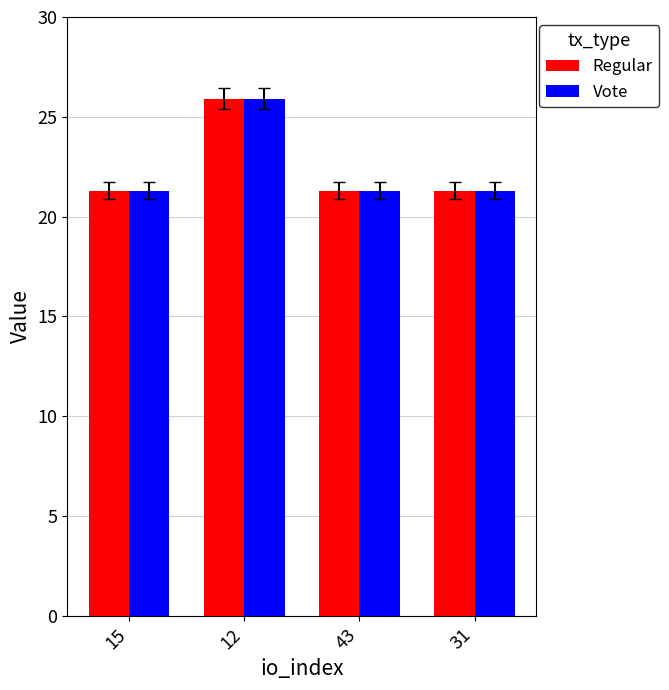

Is the value of Regular at 15 greater than the value of Vote at 12?

No